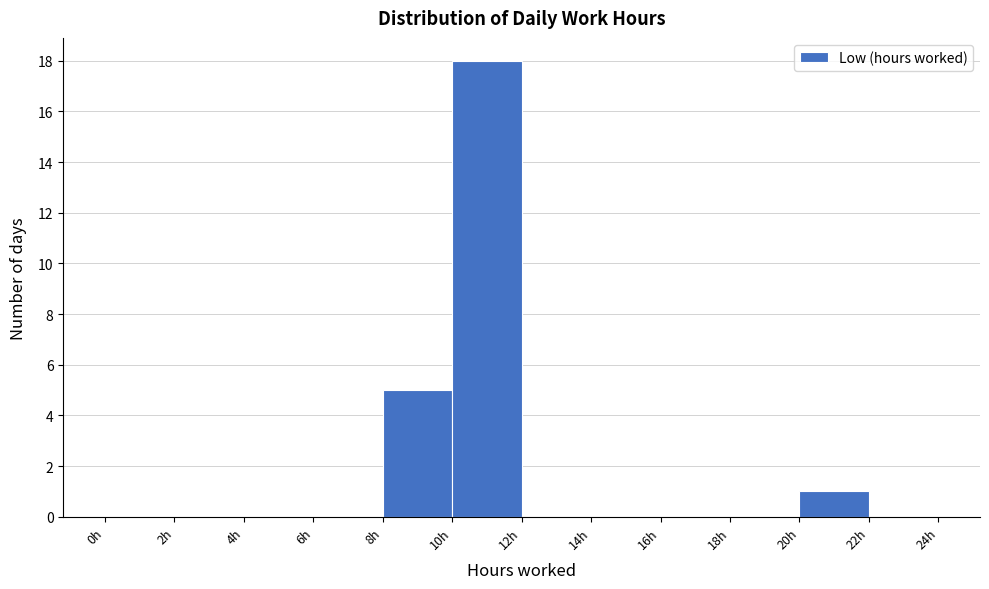

How tall is the bar that spans 8 to 10 on the x-axis? The values are not printed on the chart, so give them approximately, as read against the axis.

5